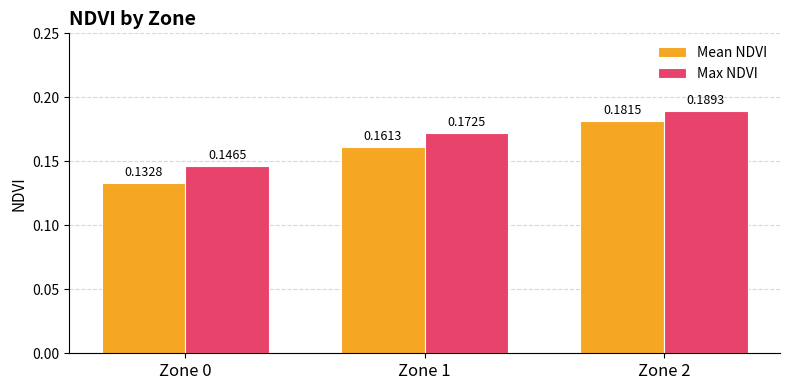

What are all the series names shown in the legend?

Mean NDVI, Max NDVI